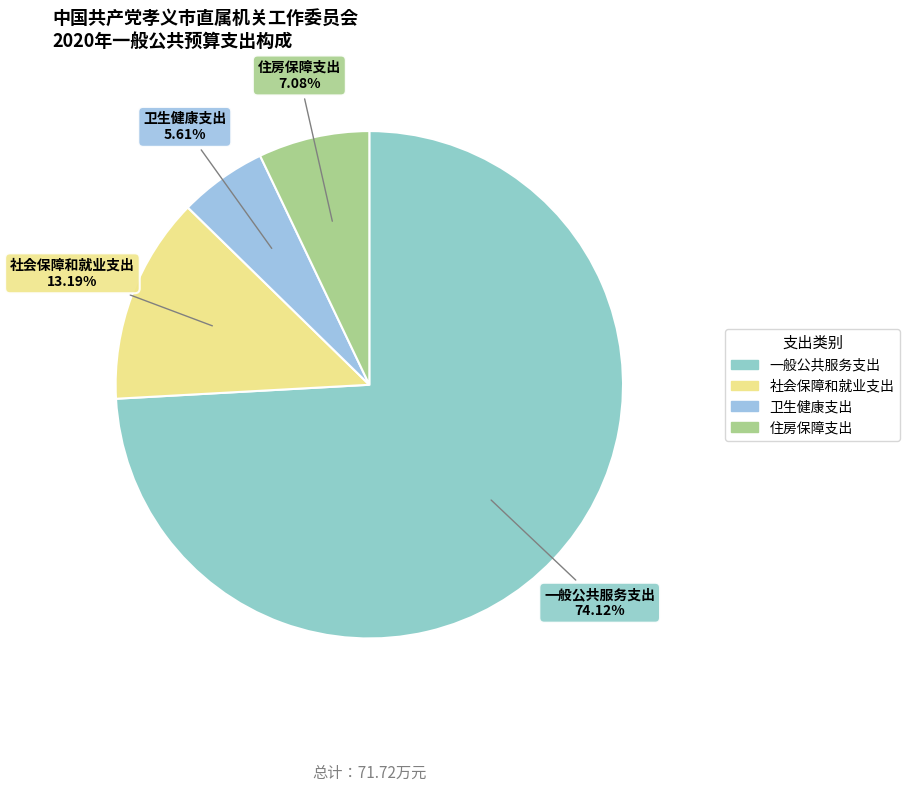

Which category has the biggest portion of the pie?

一般公共服务支出